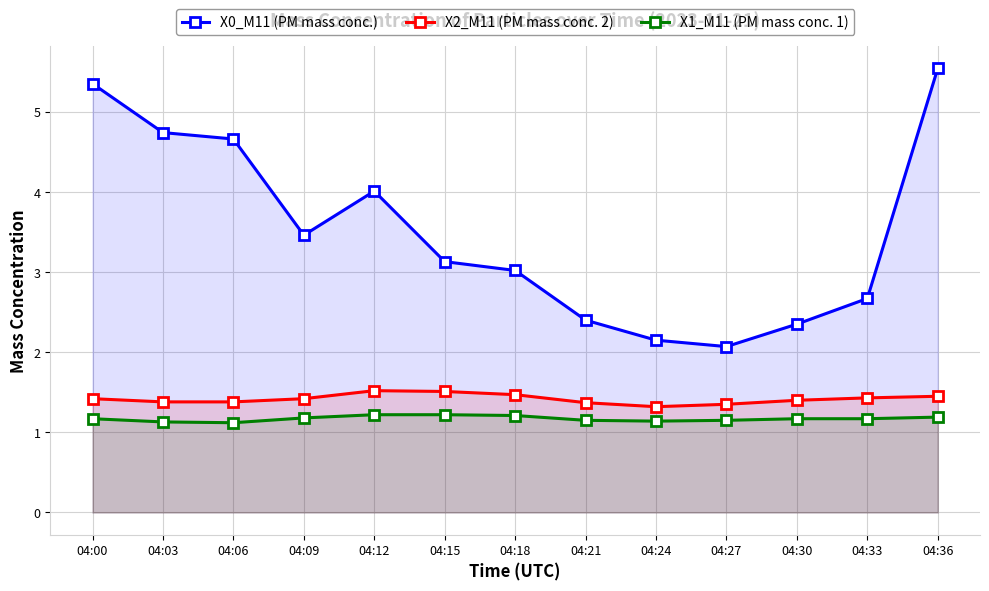

What is the value of the X0_M11 (PM mass conc.) point at the 13th from the left?

5.5